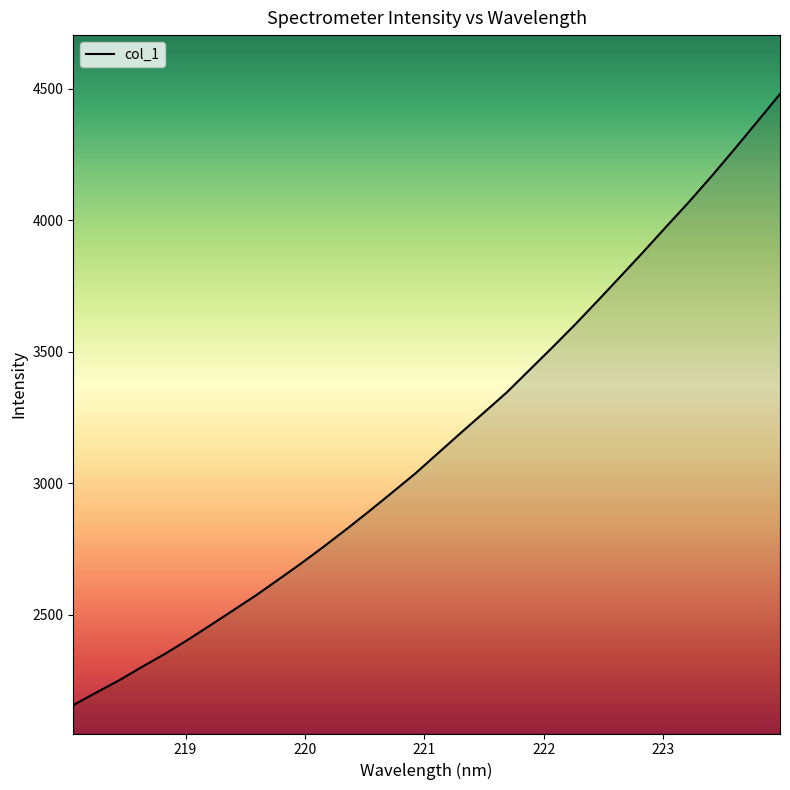

What is the difference between the second highest and second lowest values?

2171.2